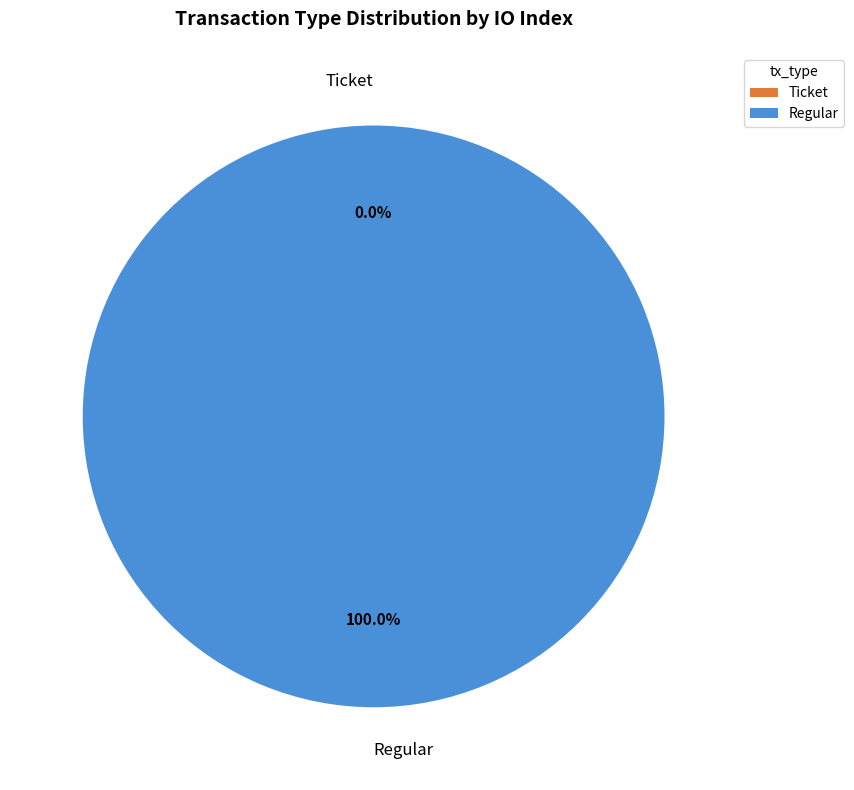

Count the number of slices in the pie.

2